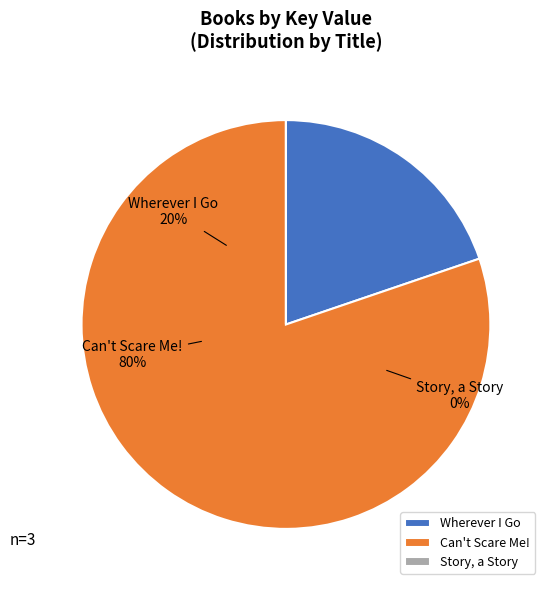

To the nearest percent, what is the difference between the largest and smallest slice percentages?

80%